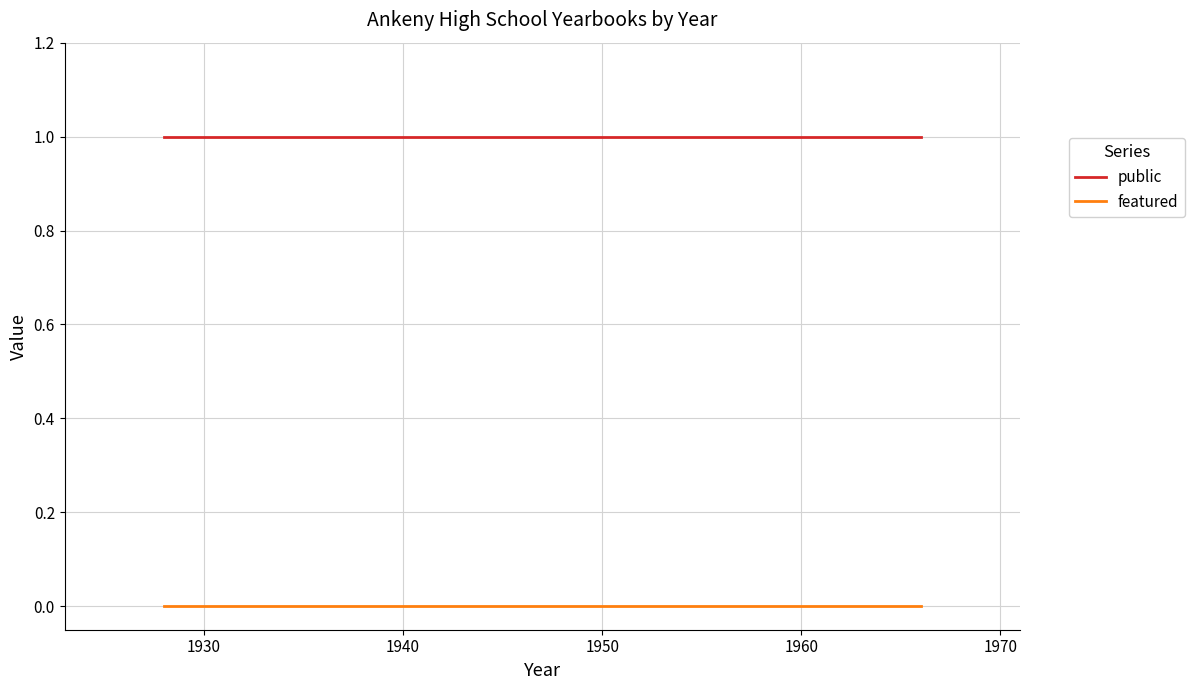

True or false: public and featured intersect in this chart.

False